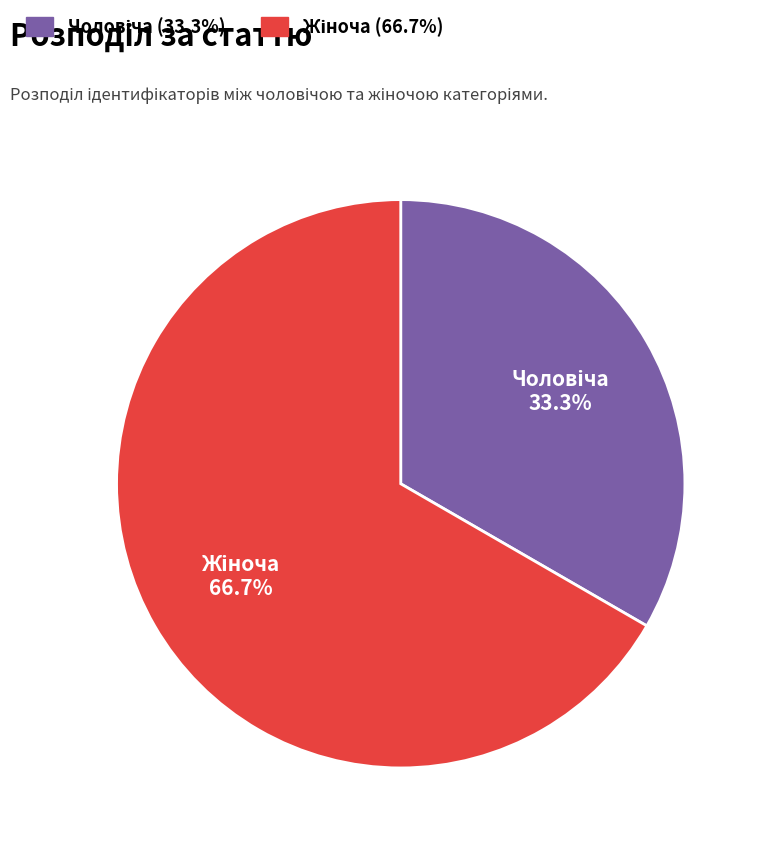

Is there any slice that represents more than half of the pie?

Yes